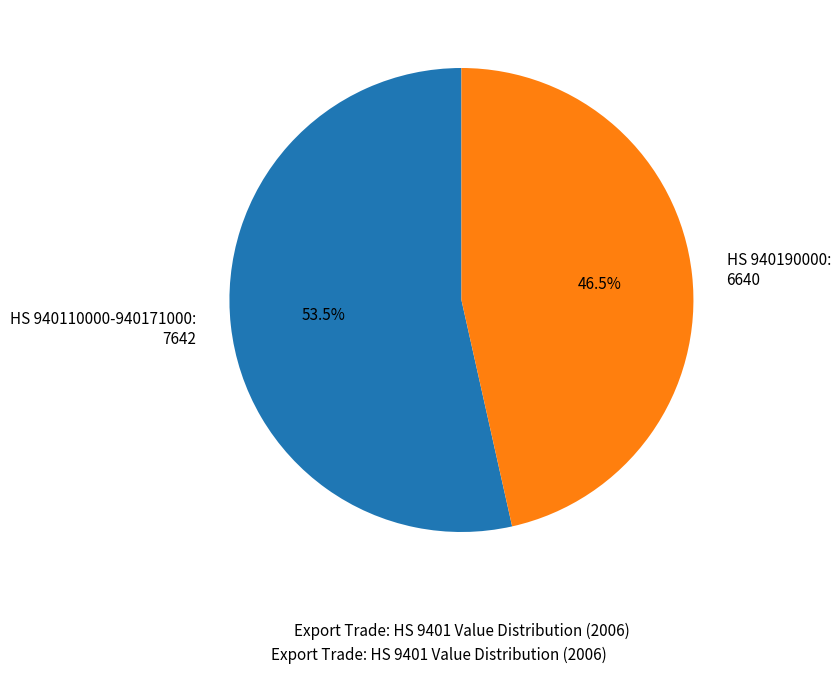

What portion of the pie excludes HS 940190000: 6640?

53.5%